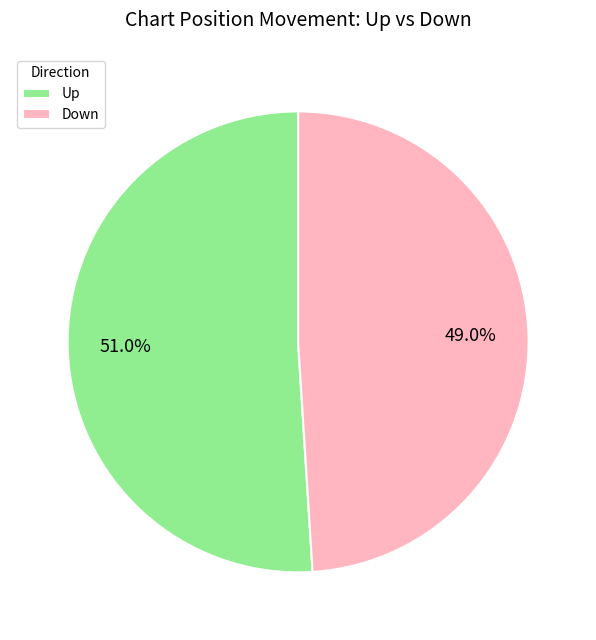

Does Down account for over 50% of the chart?

No